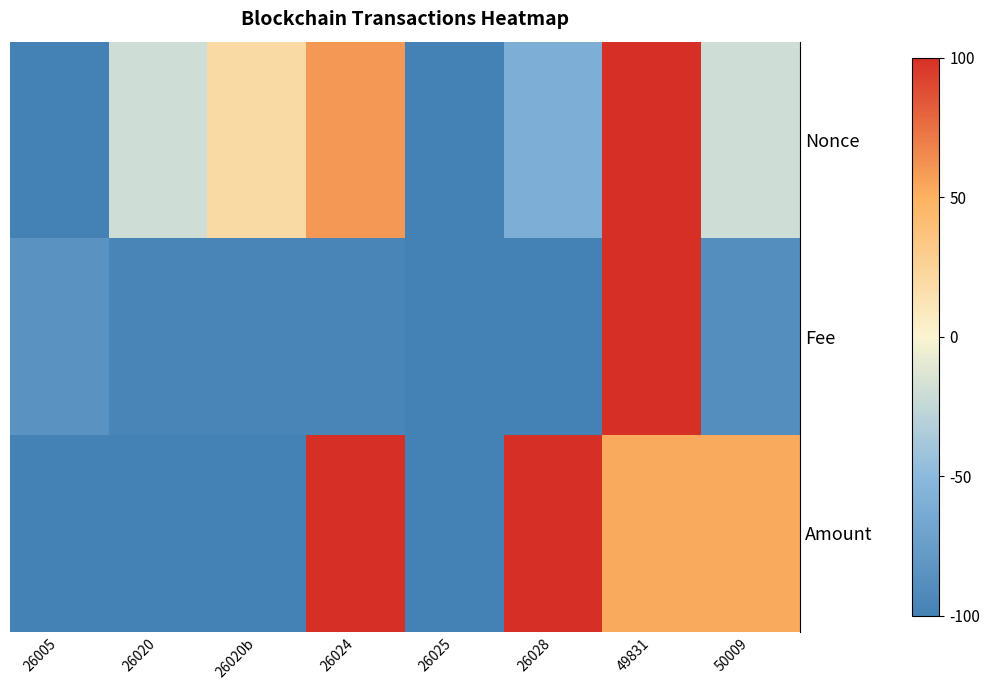

Reading left to right, extract all data points from this chart.

Nonce: 26005=-100.0	26020=-20.0	26020b=20.0	26024=60.0	26025=-100.0	26028=-60.0	49831=100.0	50009=-20.0
Fee: 26005=-85.1	26020=-96.4	26020b=-96.4	26024=-96.4	26025=-100.0	26028=-100.0	49831=100.0	50009=-88.4
Amount: 26005=-100.0	26020=-100.0	26020b=-100.0	26024=100.0	26025=-99.8	26028=100.0	49831=53.0	50009=53.0